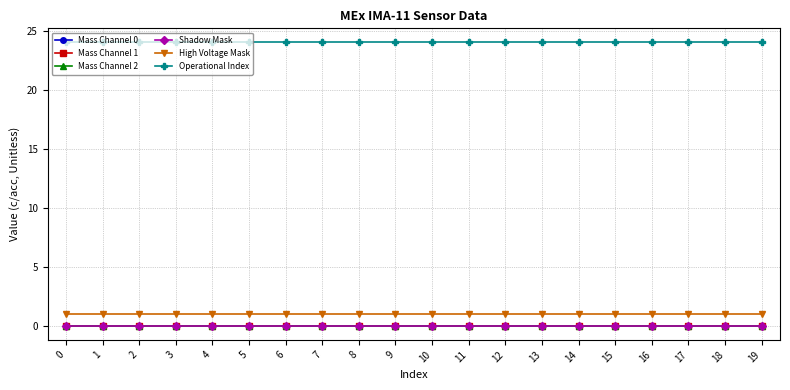

True or false: Operational Index and Shadow Mask cross at least once.

False